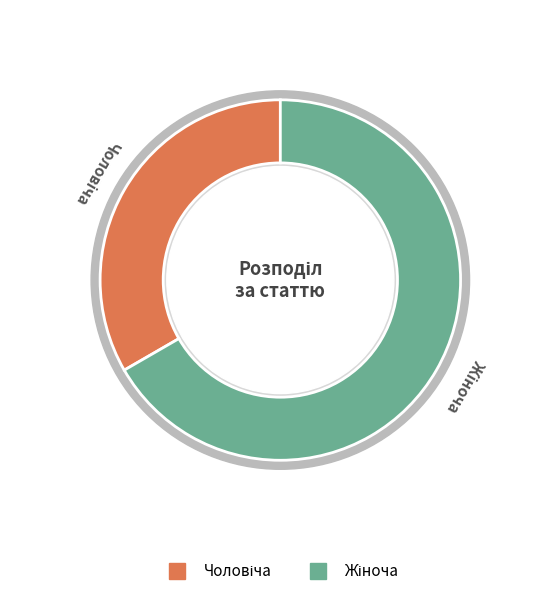

What is the largest slice in the pie chart?

Жіноча